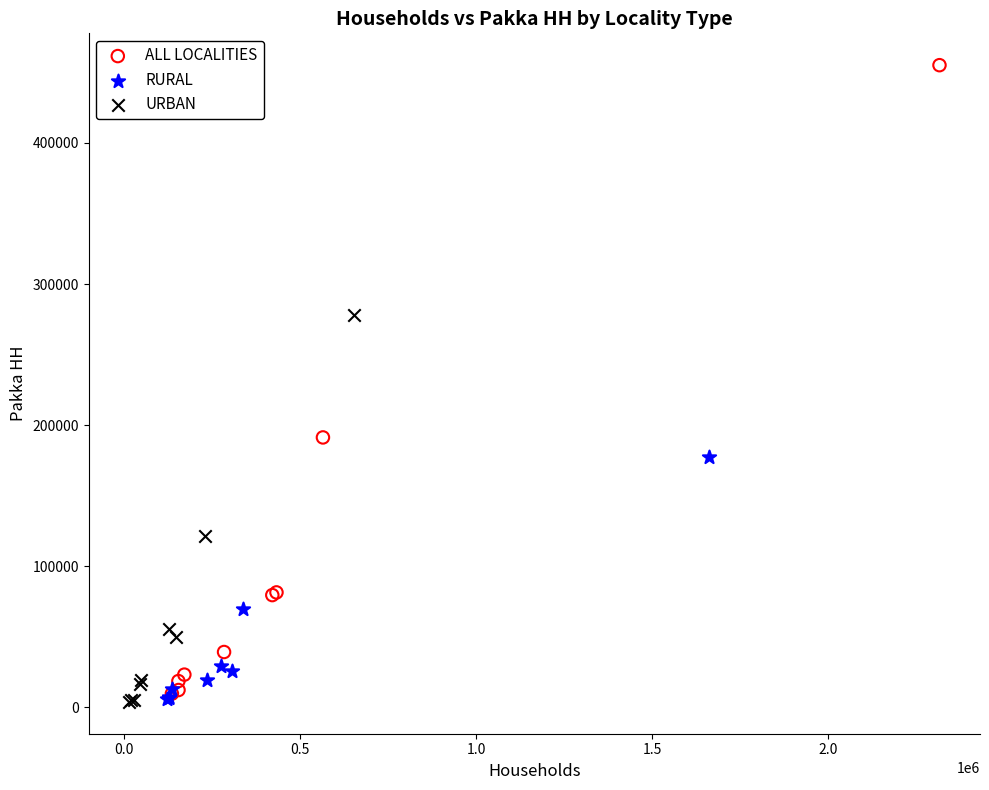

Which series reaches the maximum Y coordinate?

ALL LOCALITIES